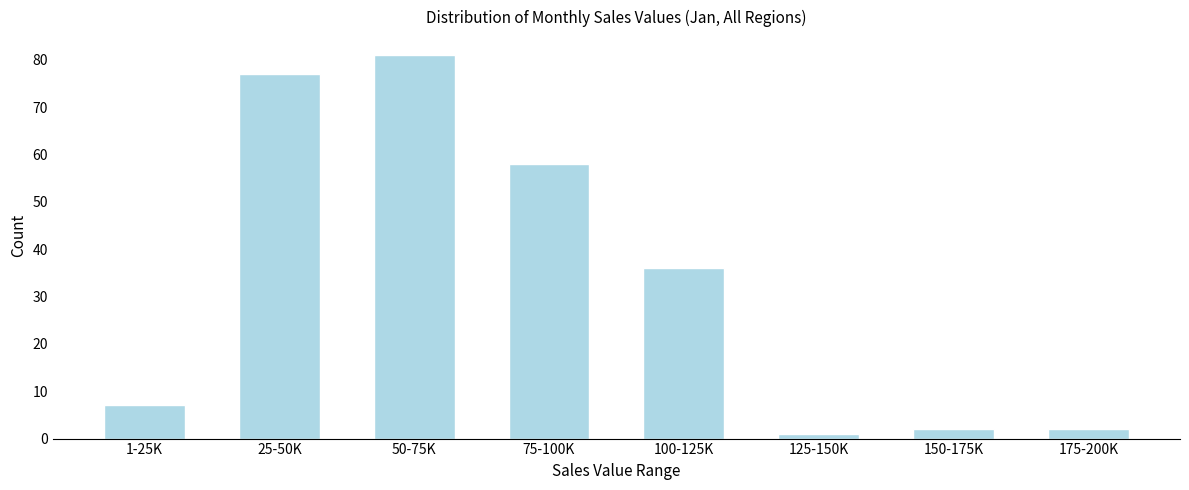

Reading left to right, list all the values displayed in this chart.

7	77	81	58	36	1	2	2